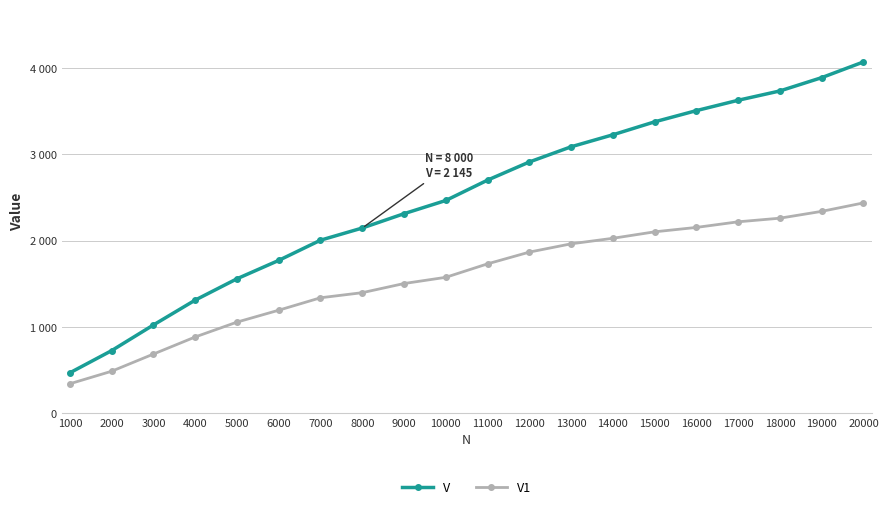

Between 17000 and 12000, which is larger?

17000